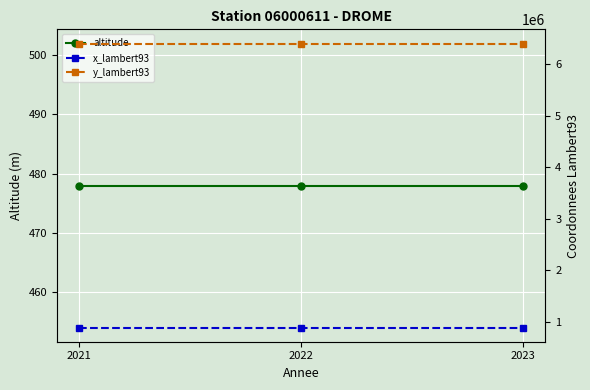

Is this an area chart (filled region under the line)?

No